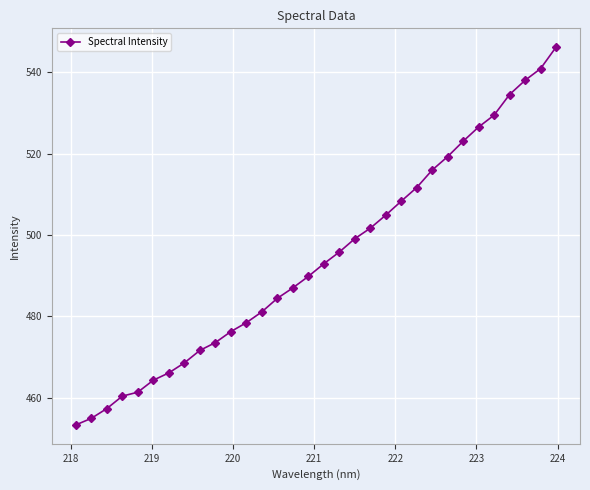

Is this an area chart (filled region under the line)?

No